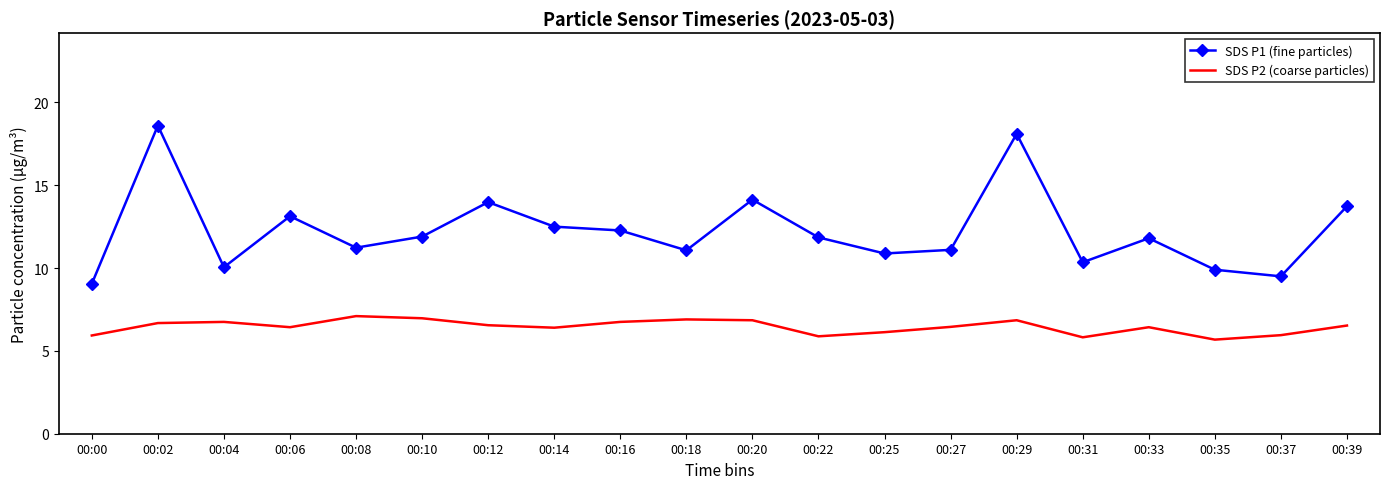

What is the lowest value of the SDS P2 (coarse particles) series?

5.7